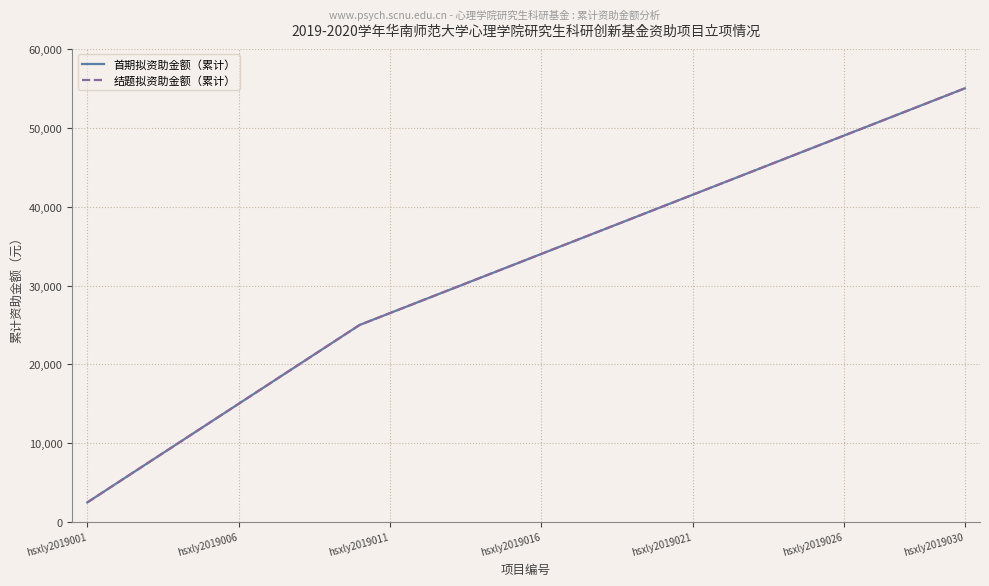

Does the chart have visible grid lines?

Yes